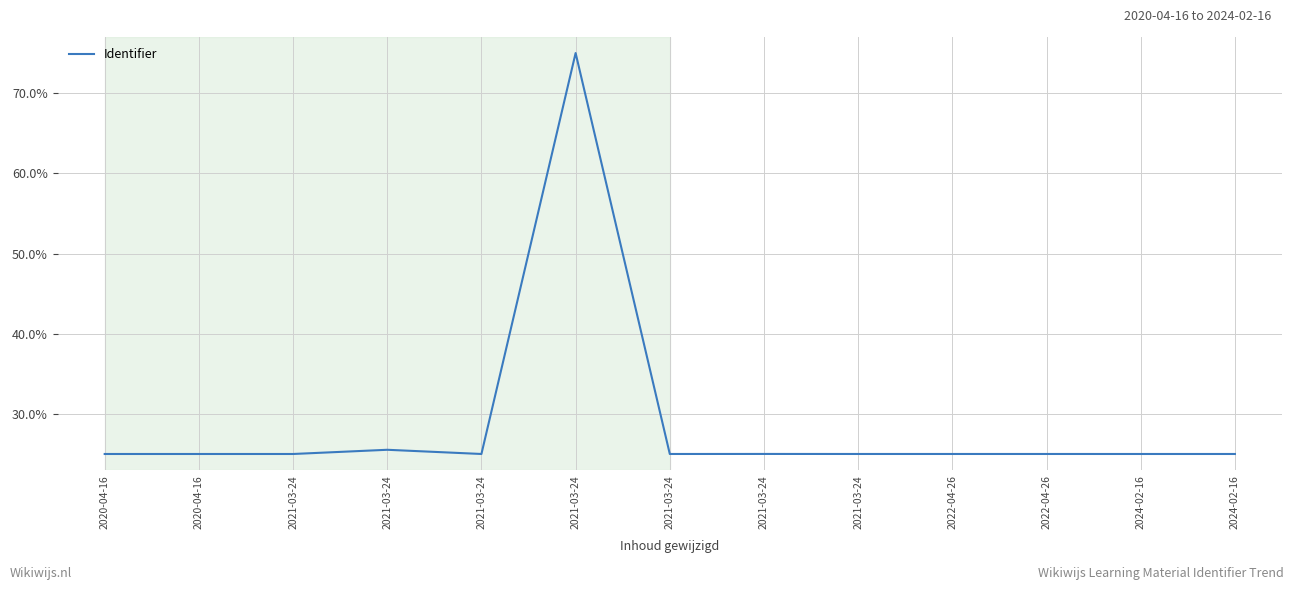

True or false: the data shows 25.0 at 2021-03-24.

True